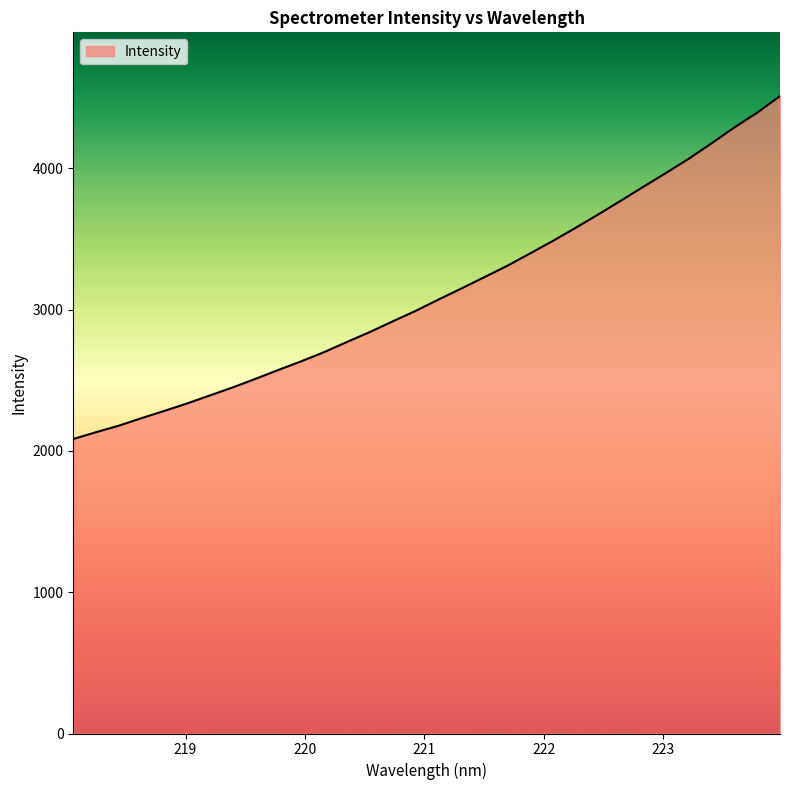

How many series are shown in this chart?

1